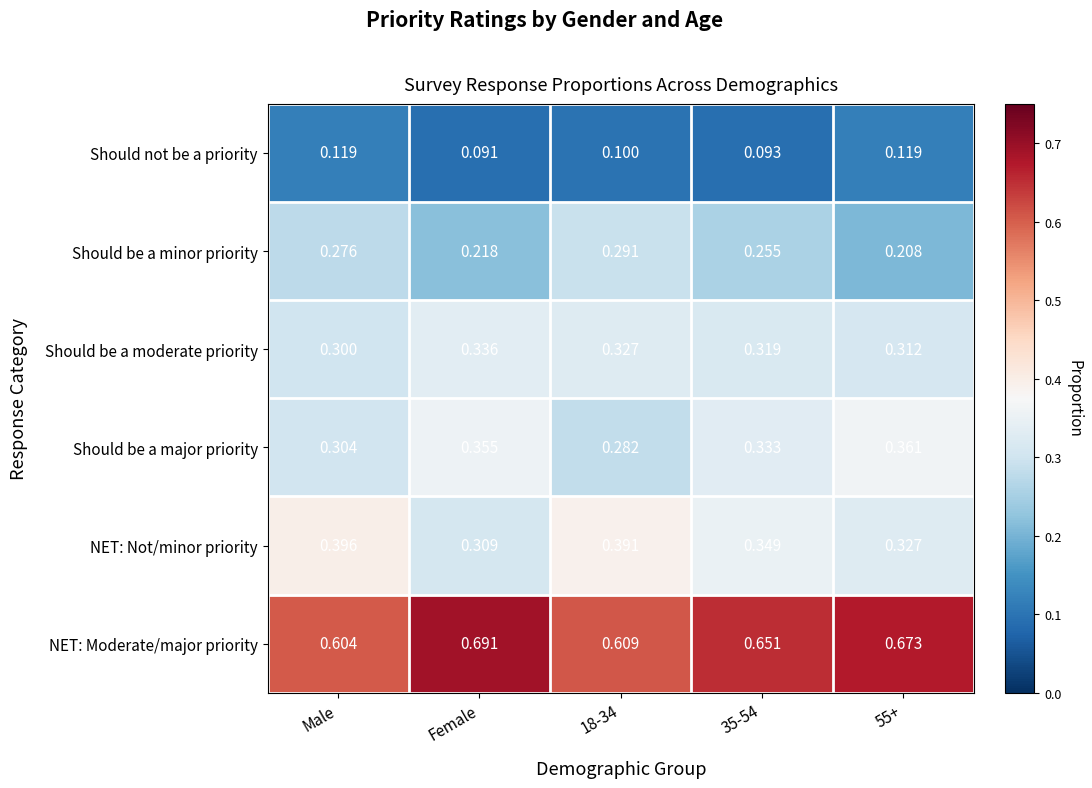

How many categories are shown in the chart?

5